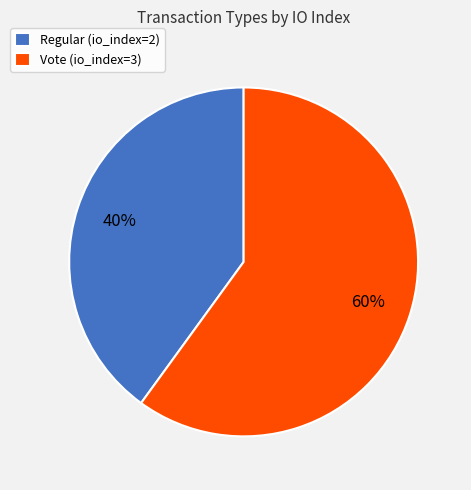

To the nearest percent, what percentage of the pie is Regular (io_index=2)?

40%